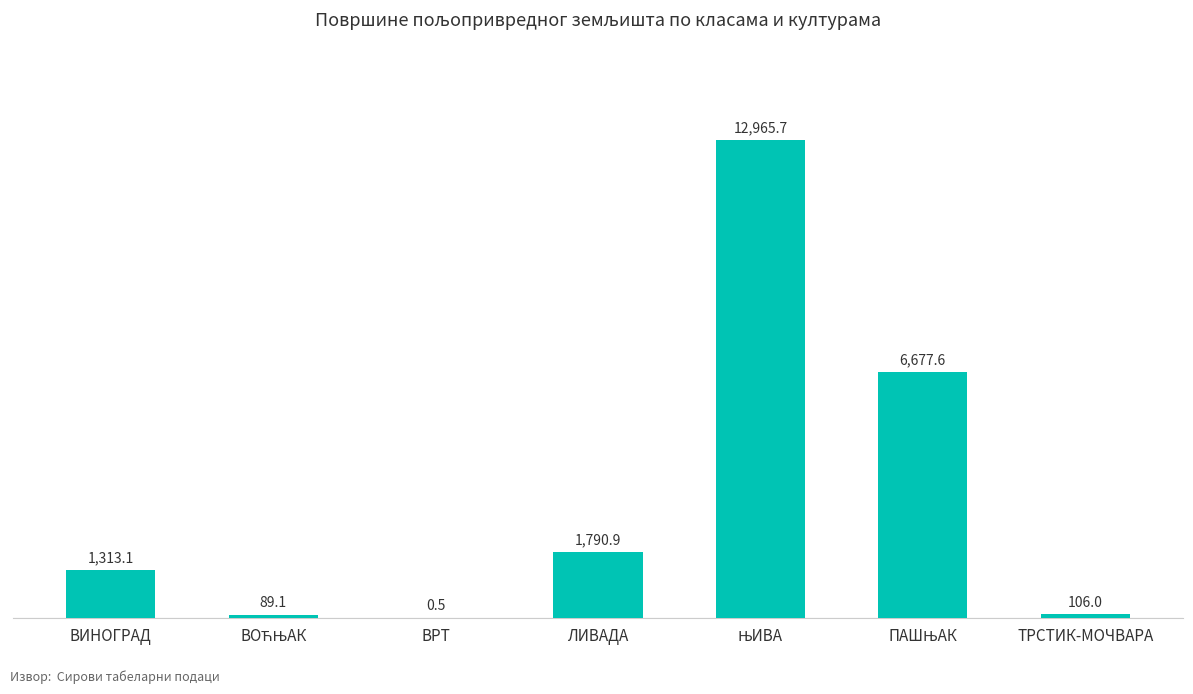

What is the sum of all values?

22942.9